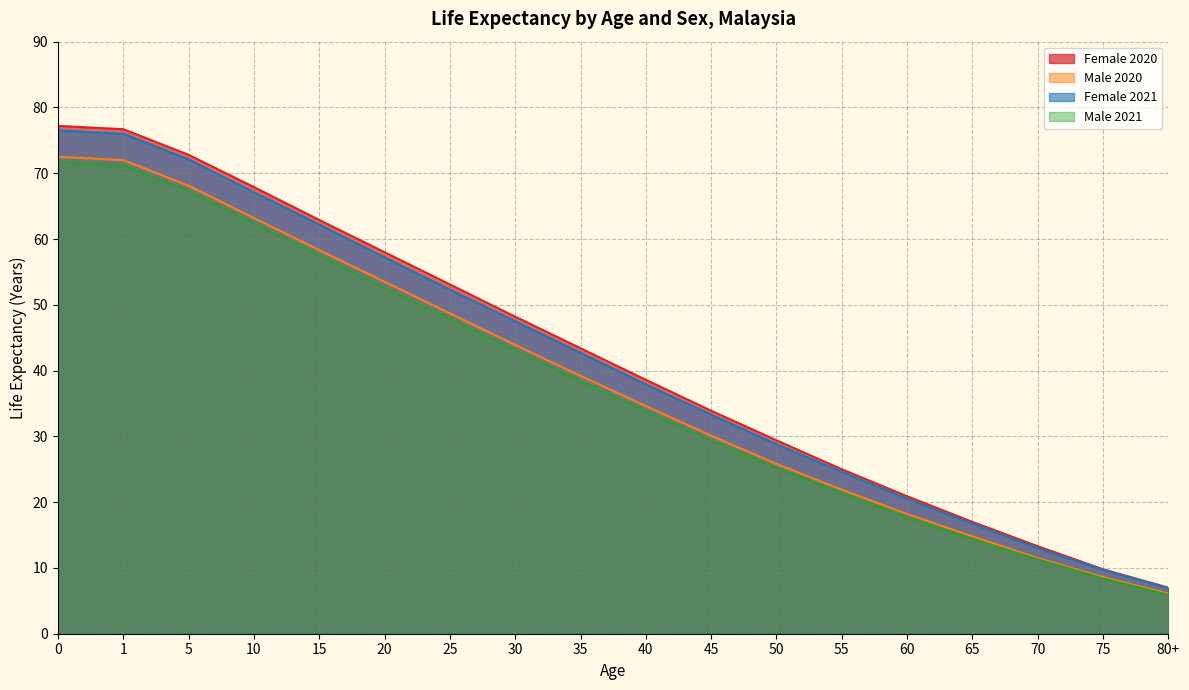

Reading left to right, extract all data points from this chart.

Female 2020: 77.2	76.7	72.8	67.9	62.9	58.0	53.1	48.2	43.4	38.6	33.9	29.4	25.0	20.9	17.0	13.3	9.8	7.0
Male 2020: 72.5	72.0	68.1	63.2	58.3	53.5	48.7	43.9	39.2	34.6	30.1	25.8	21.9	18.2	14.8	11.5	8.6	6.1
Female 2021: 76.5	76.0	72.1	67.1	62.2	57.2	52.3	47.5	42.7	37.9	33.3	28.8	24.6	20.5	16.7	13.0	9.7	6.9
Male 2021: 71.8	71.2	67.3	62.4	57.5	52.6	47.9	43.1	38.4	33.8	29.4	25.2	21.4	17.7	14.4	11.3	8.4	5.9